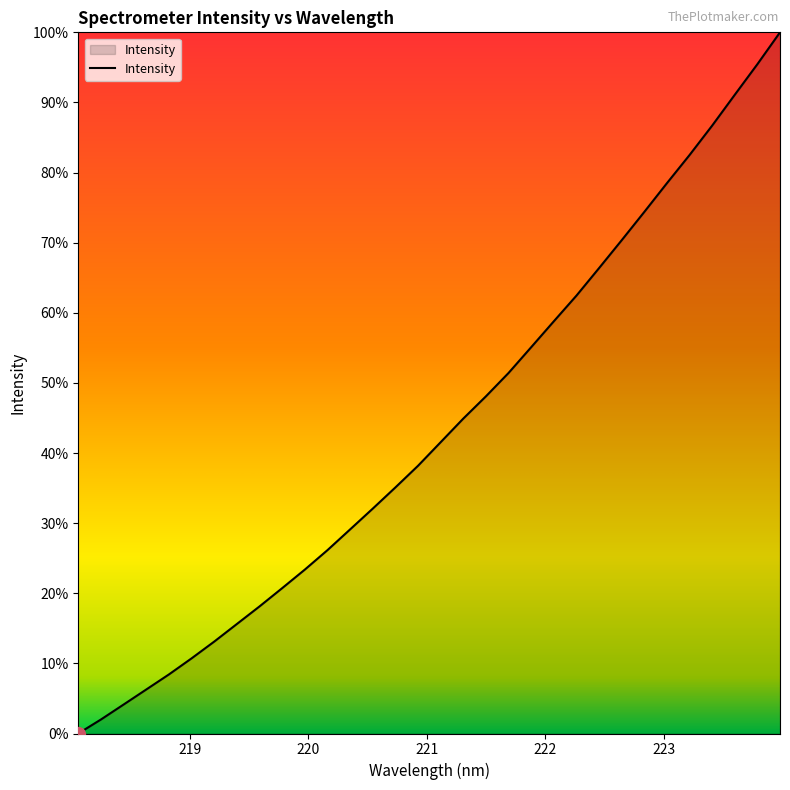

Which label corresponds to the smallest value in the chart?

218.0596